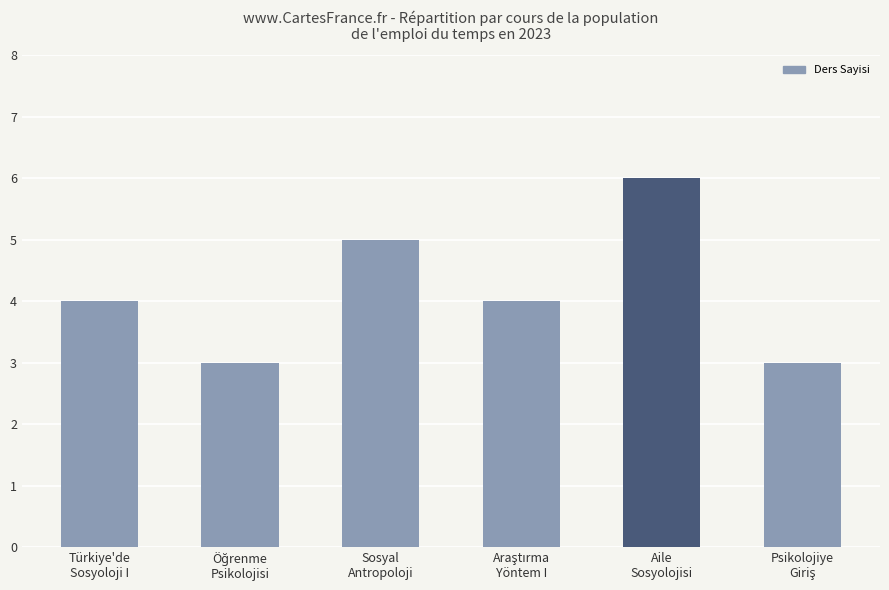

What is the greatest value displayed?

6